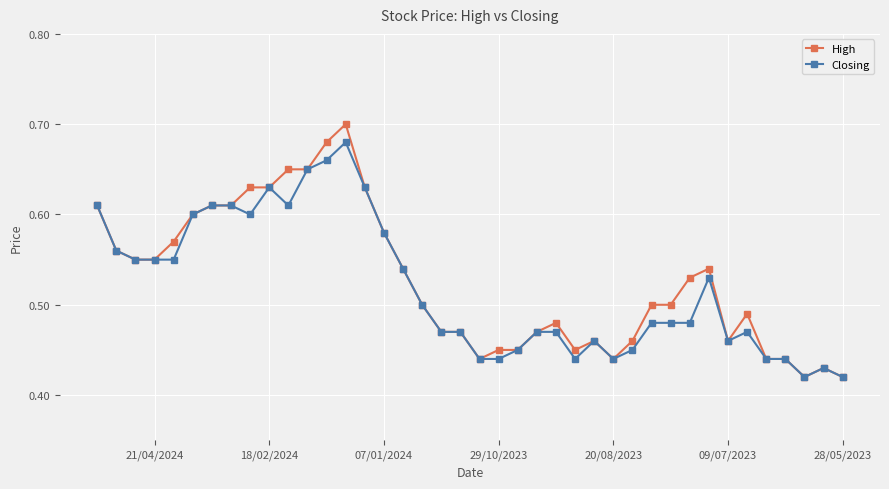

List the series in order of their peak value, lowest first.

Closing, High